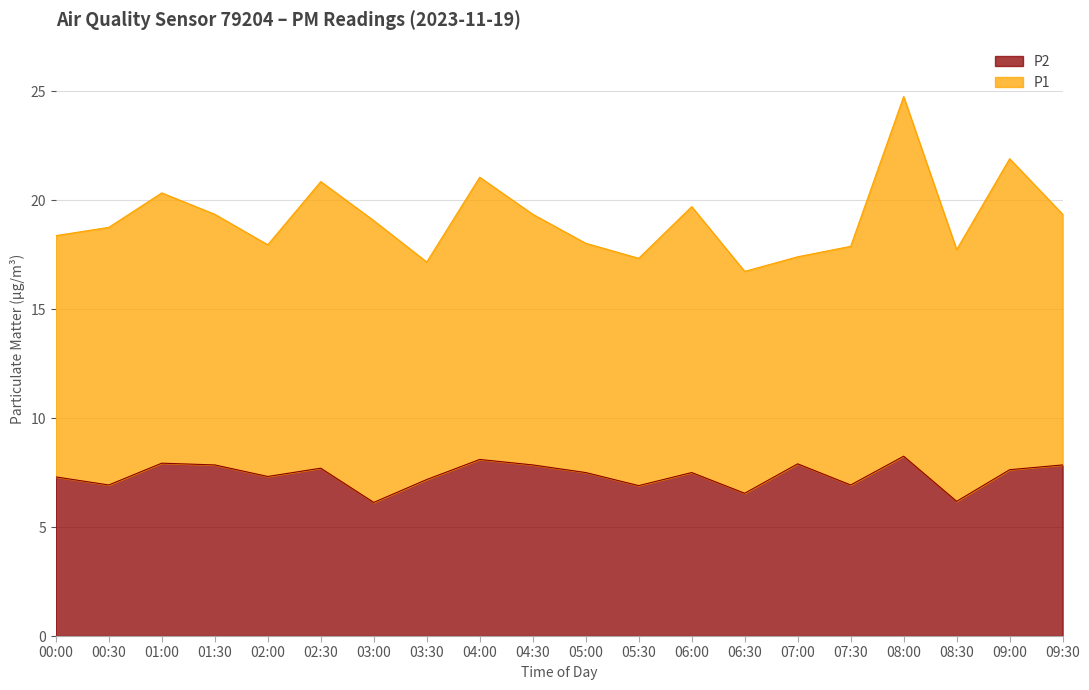

Which has a higher value, 07:30 or 04:30?

04:30